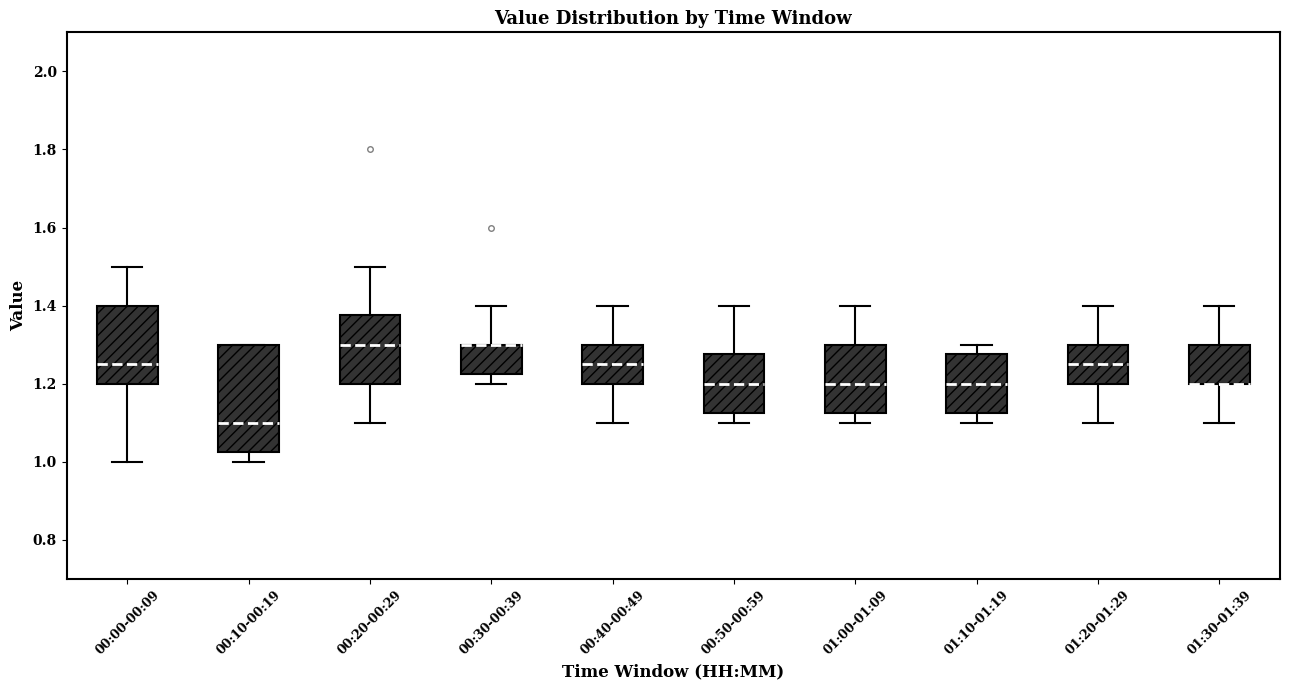

Where does the lower whisker of the box for 00:40-00:49 end on the y-axis? The values are not printed on the chart, so give them approximately, as read against the axis.

1.10